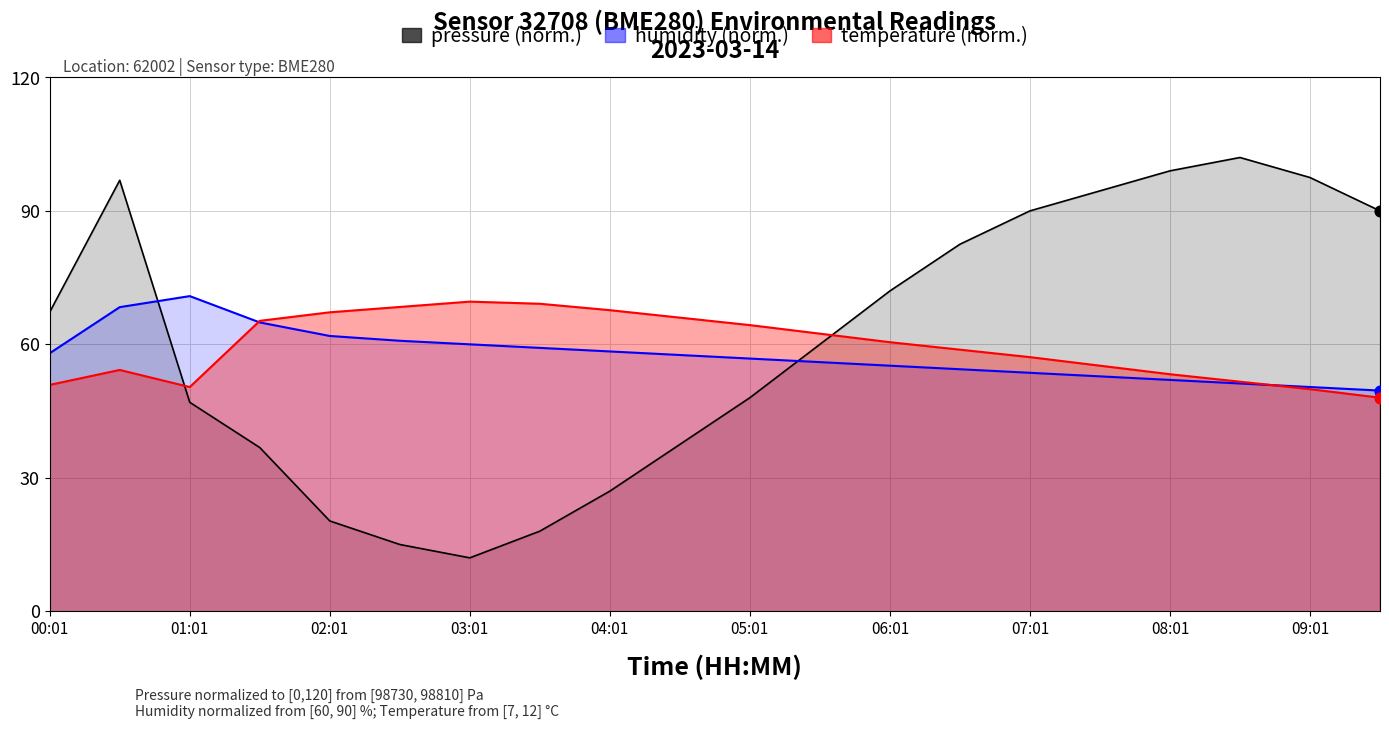

What is the total value across all series at 07:01?

200.7